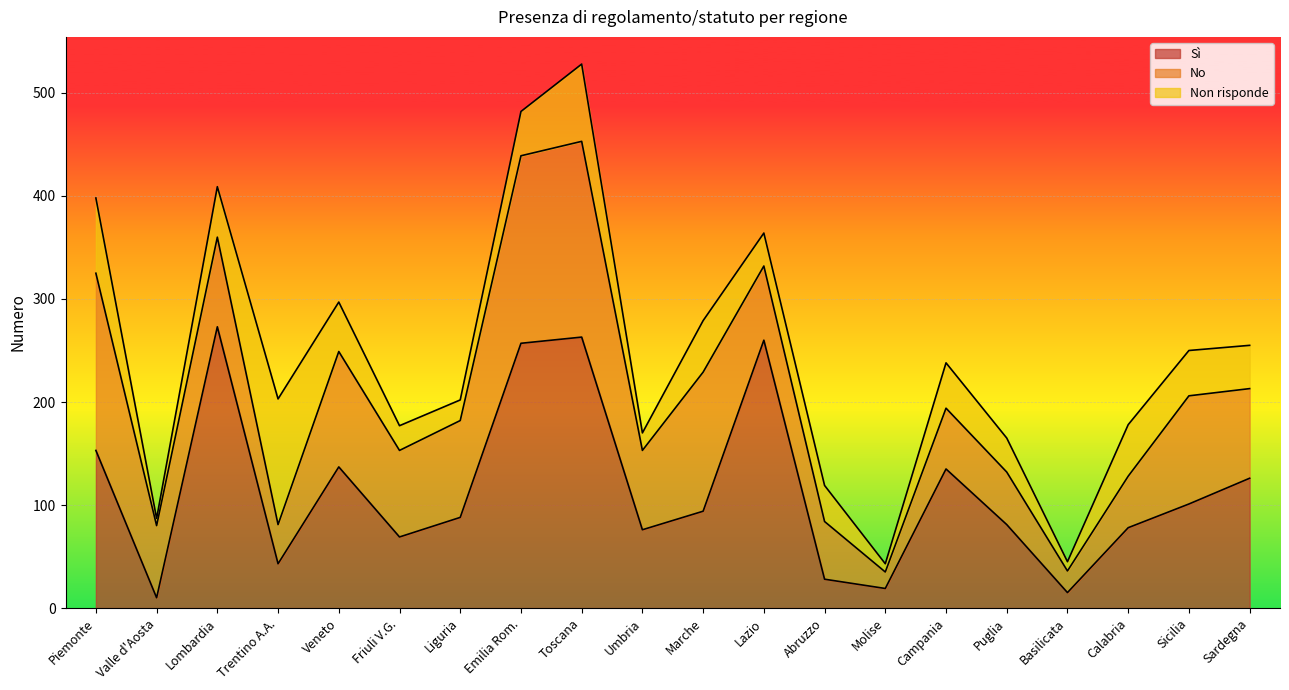

Which category has the highest value in the Non risponde series?

Trentino A.A.